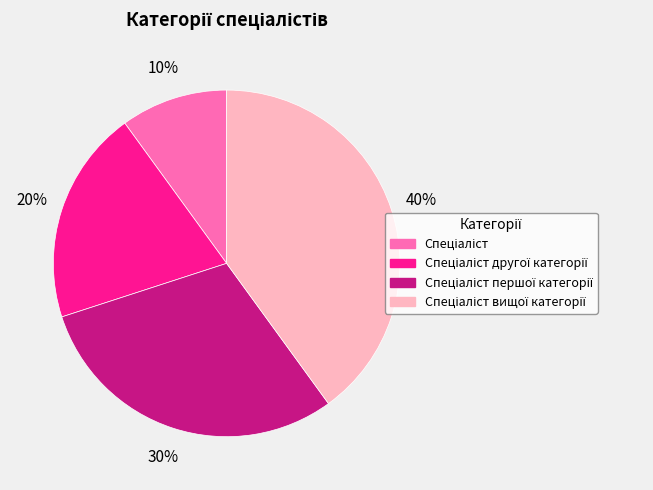

Does any single category account for the majority?

No